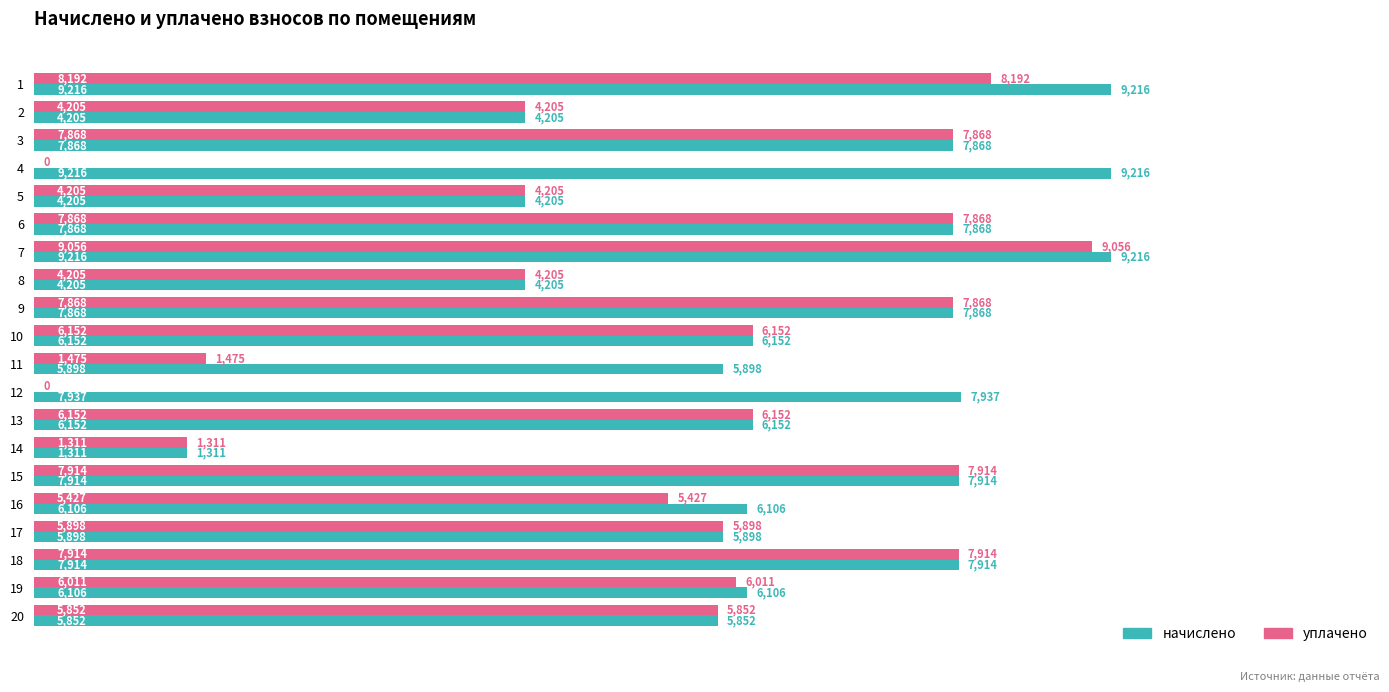

Is it true that уплачено equals 357.9 at 13?

False